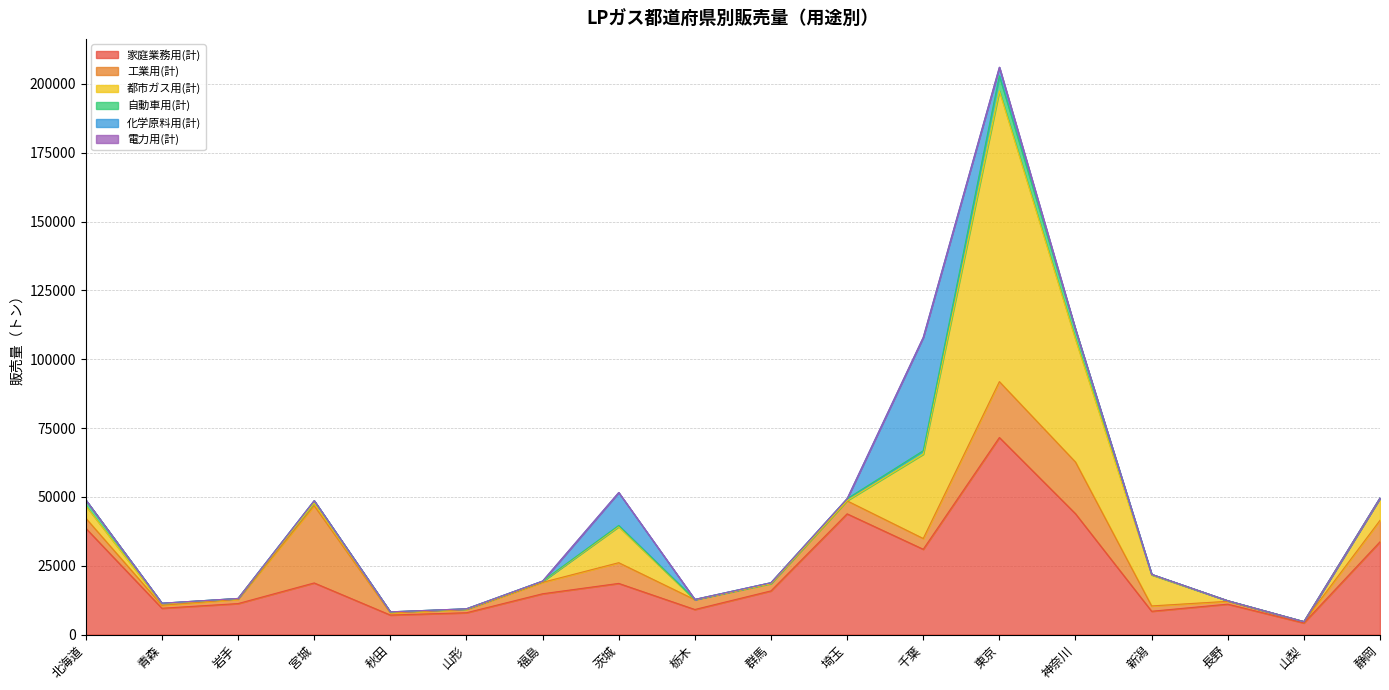

At 千葉, list the series in order from smallest to largest.

電力用(計), 自動車用(計), 工業用(計), 都市ガス用(計), 家庭業務用(計), 化学原料用(計)